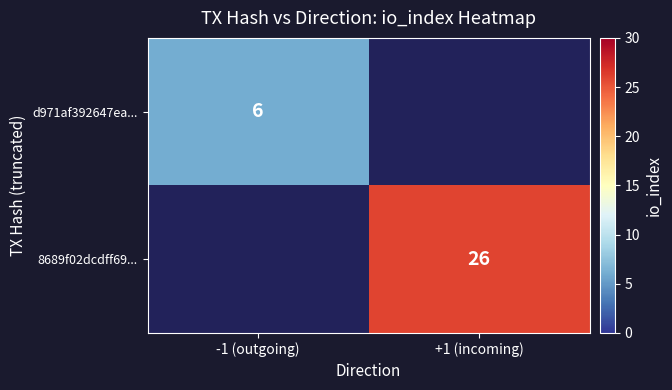

Which has a higher value, +1 (incoming) or -1 (outgoing)?

-1 (outgoing)